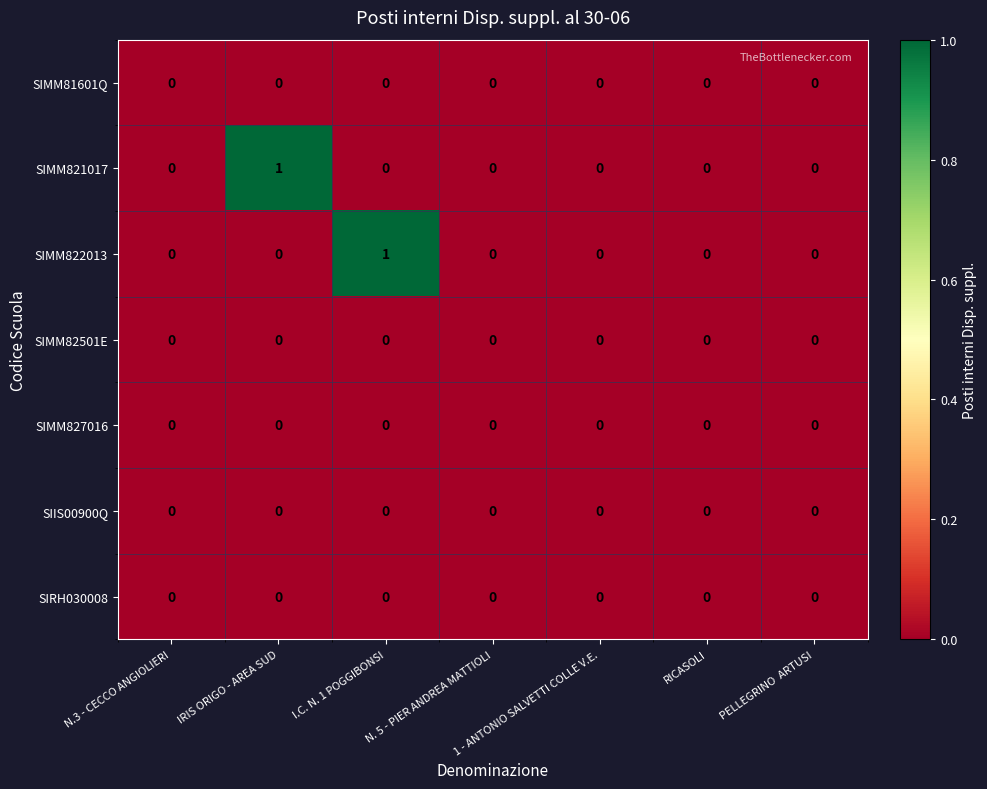

How many SIMM821017 values are between 0 and 1?

7